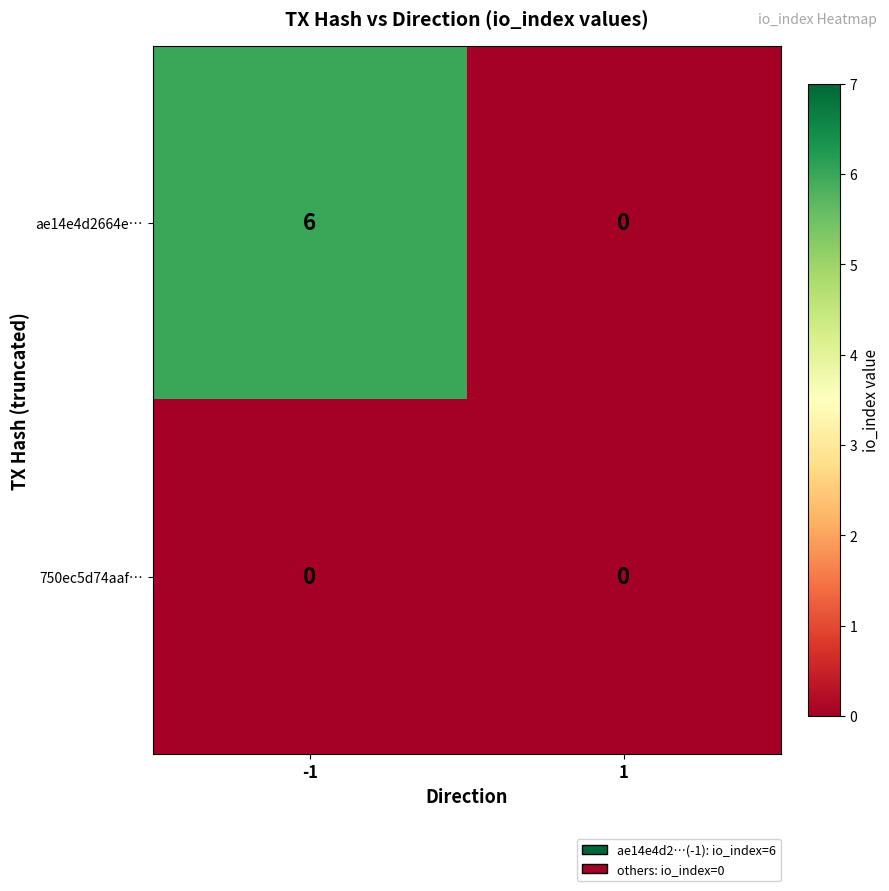

What is the sum of all ae14e4d2664e… values?

6